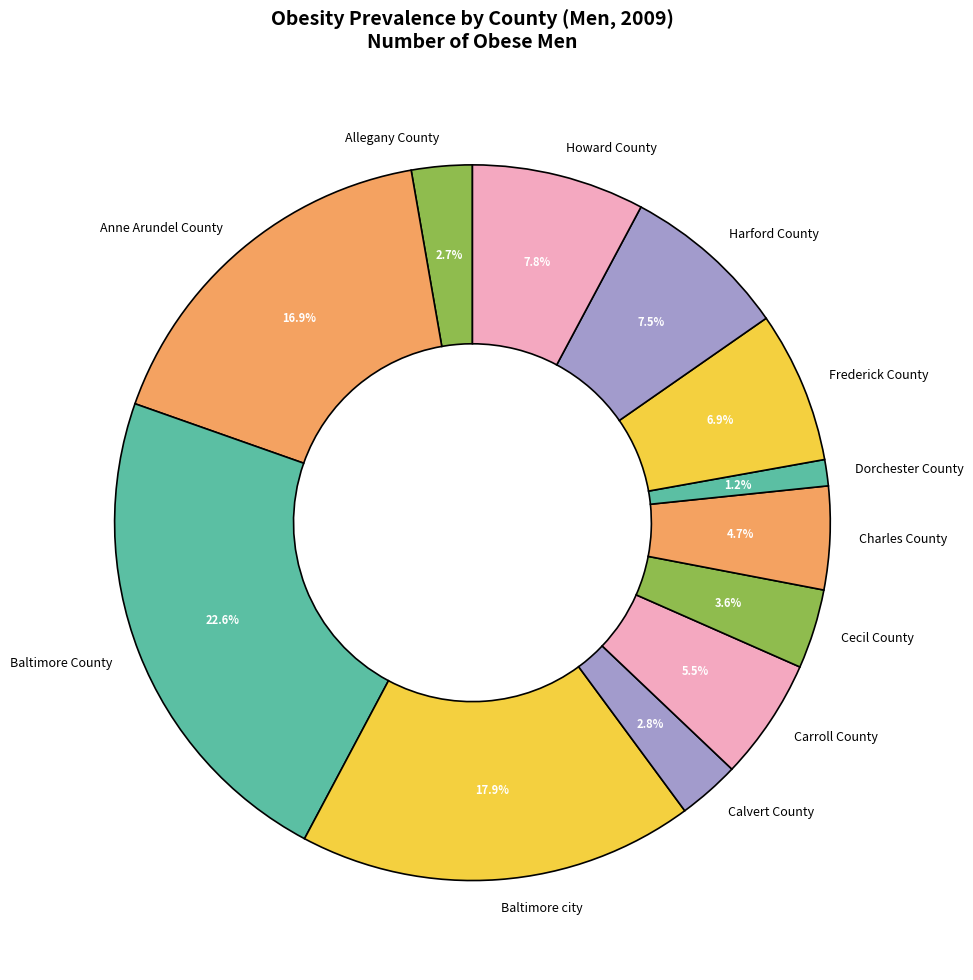

Which has a higher value, Baltimore County or Frederick County?

Baltimore County